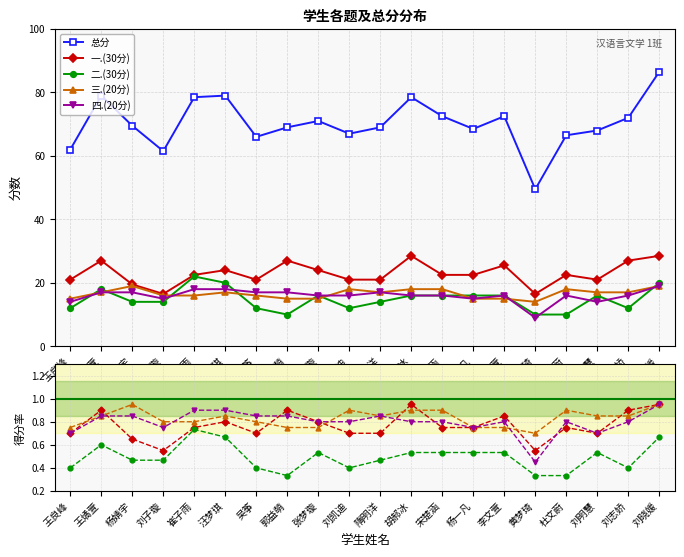

At which label does 总分 reach its peak?

刘晓媛